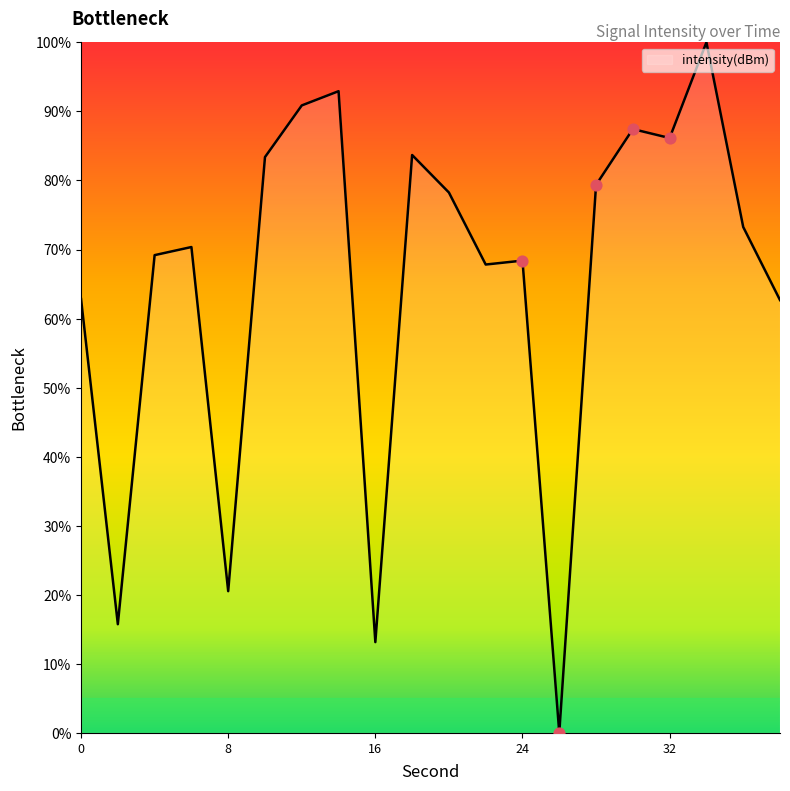

What is the difference between the maximum and minimum values?

100.0